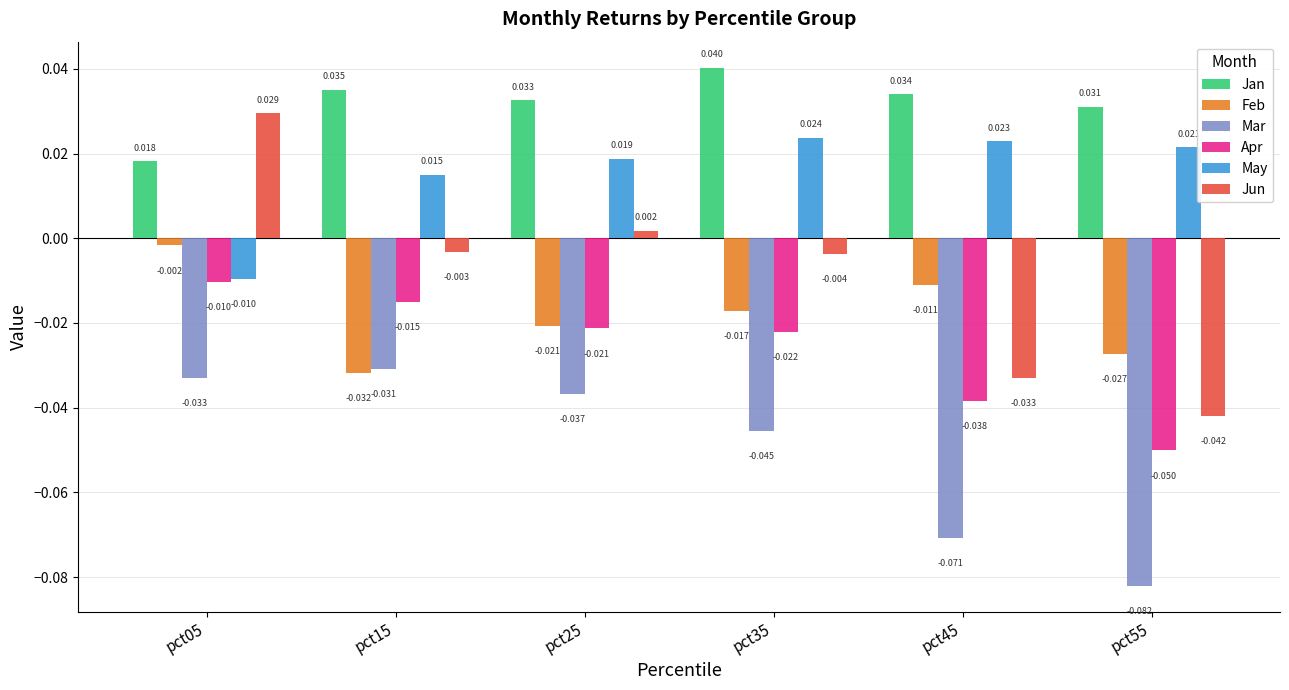

Between pct35 and pct55, which series saw the biggest shift?

Jun